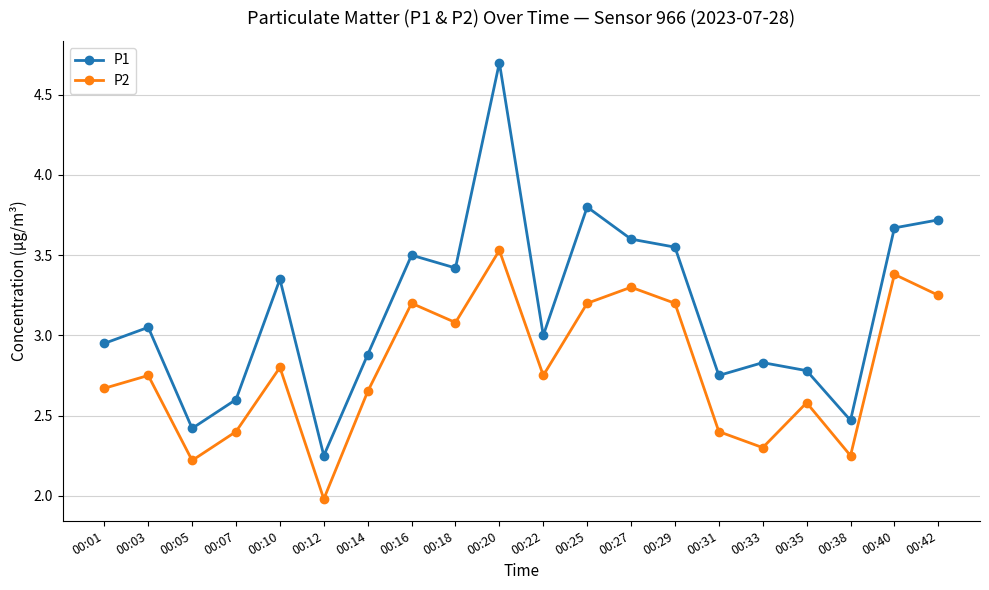

At which category is the sum across all series the highest?

00:20